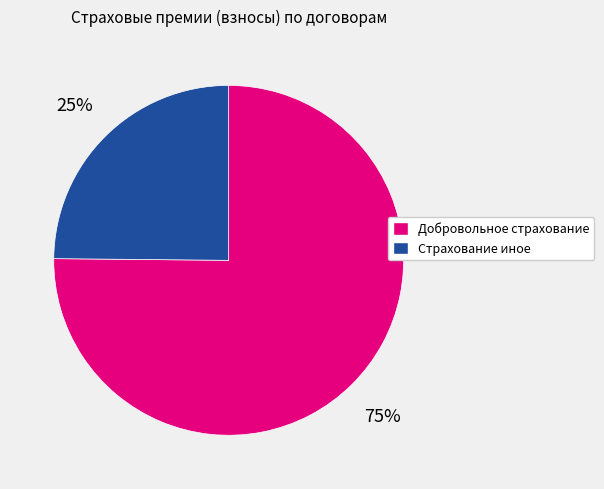

Is the sum of Добровольное страхование and Страхование иное greater than half?

Yes